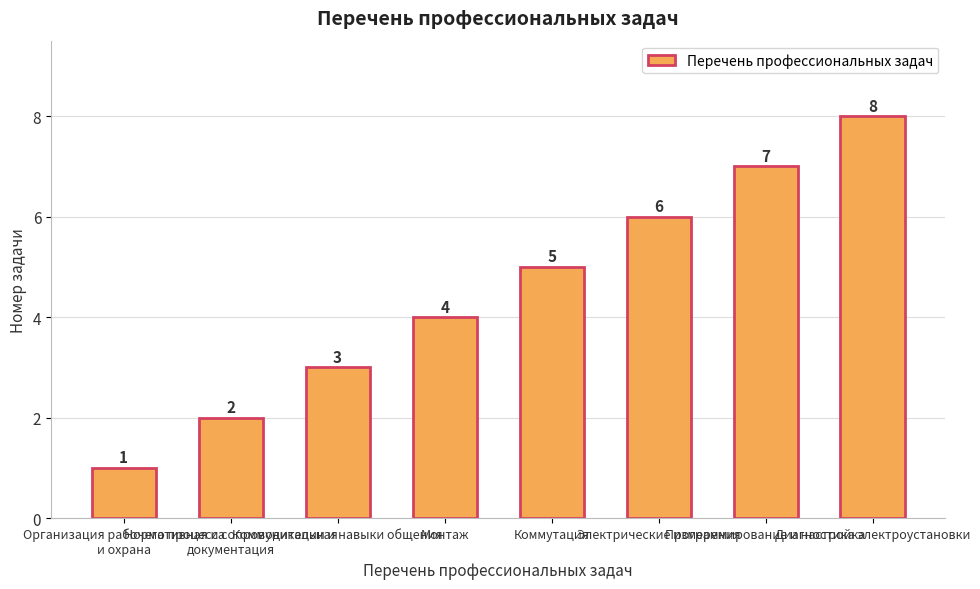

Count the values in the range 3 to 7.

5